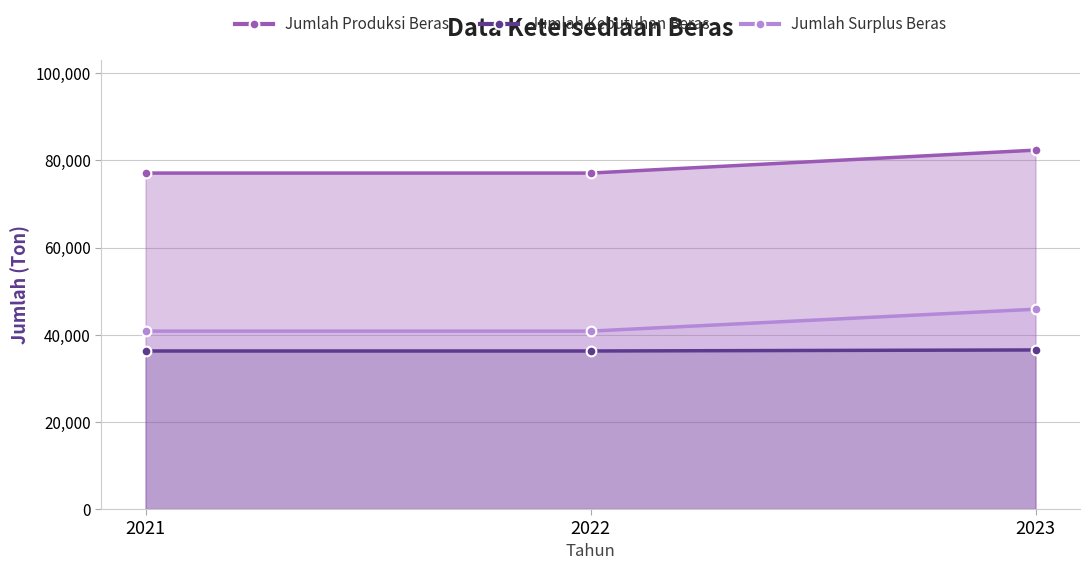

Where is Jumlah Surplus Beras nearest to the value 43345?

2021